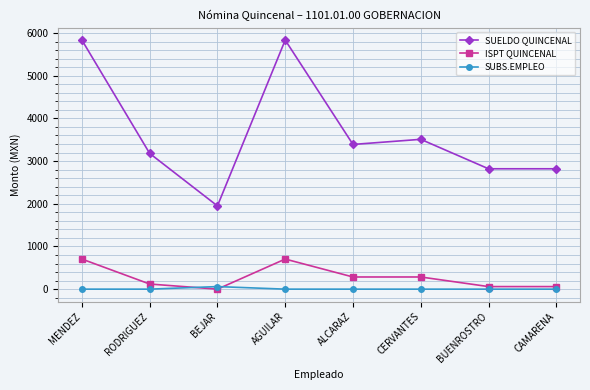

True or false: SUBS.EMPLEO and SUELDO QUINCENAL intersect in this chart.

False